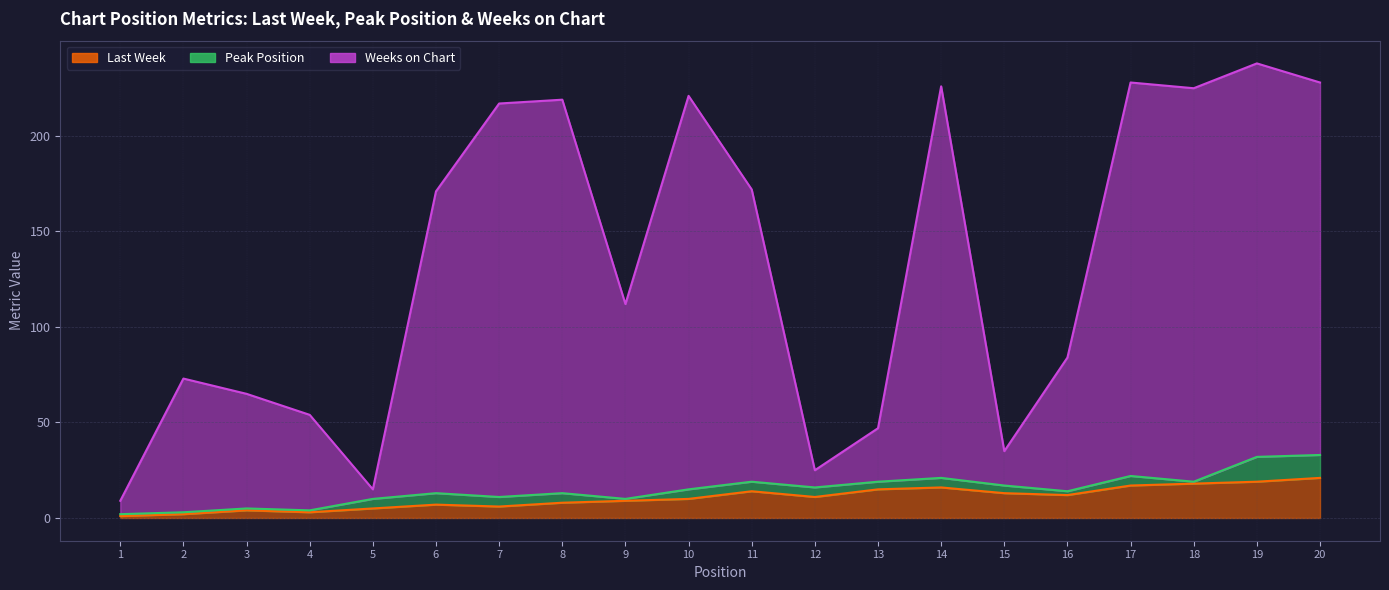

Which series has the widest spread of values?

Weeks on Chart